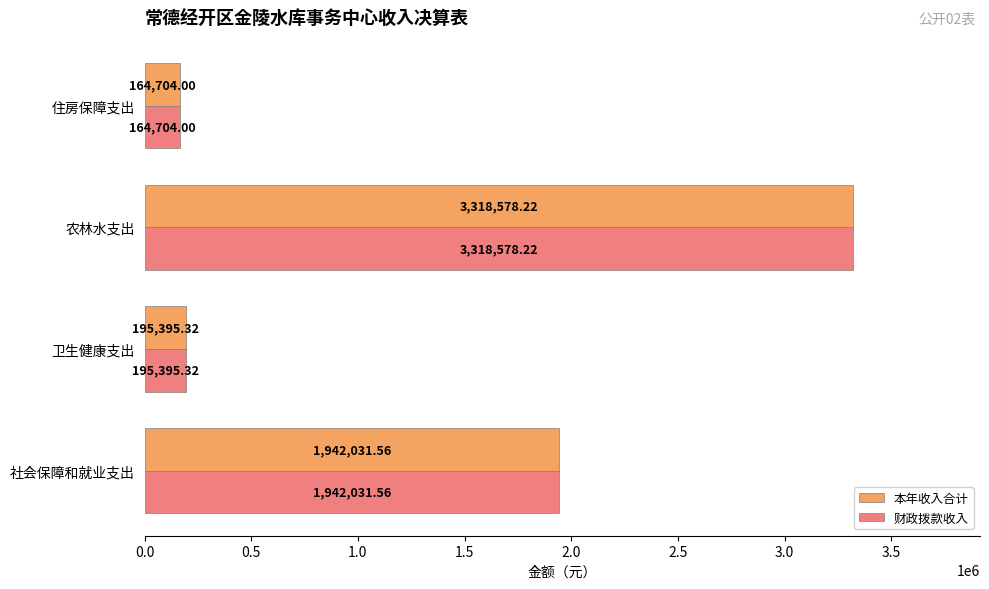

What is the total value across all series at 住房保障支出?

329408.0